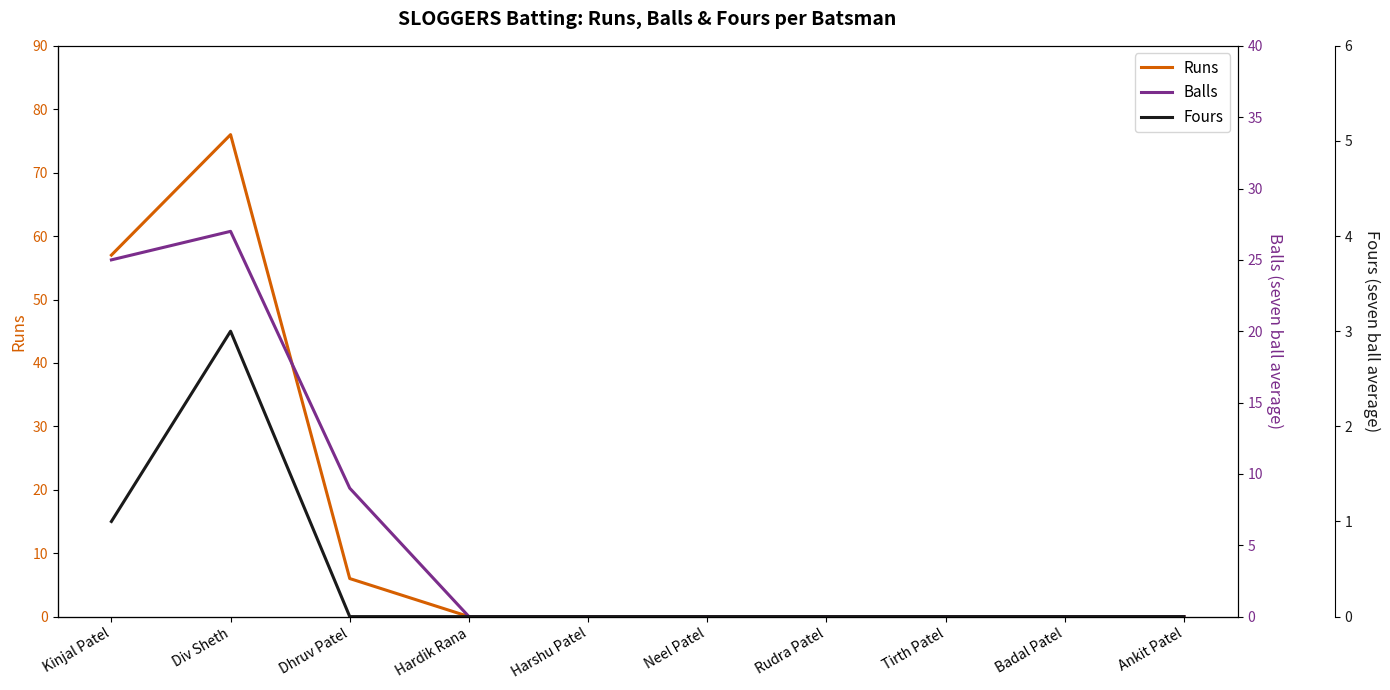

Between Rudra Patel and Badal Patel, which series saw the biggest shift?

Runs